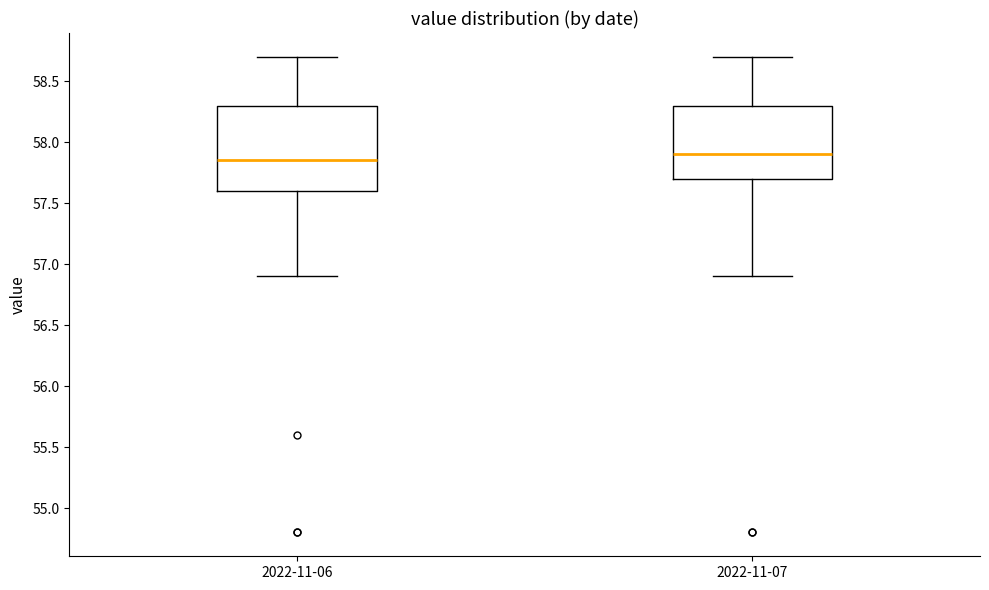

Reading left to right, read every box against the y-axis: the position of its median line, the range the box covers, and the ends of its whiskers. The values are not printed on the chart, so give them approximately, as read against the axis.

2022-11-06: median 57.85, box 57.60 to 58.30, whiskers 56.90 to 58.70
2022-11-07: median 57.90, box 57.70 to 58.30, whiskers 56.90 to 58.70